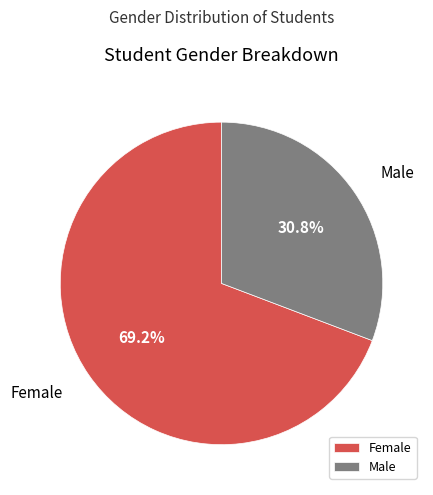

How many slices are in this pie chart?

2